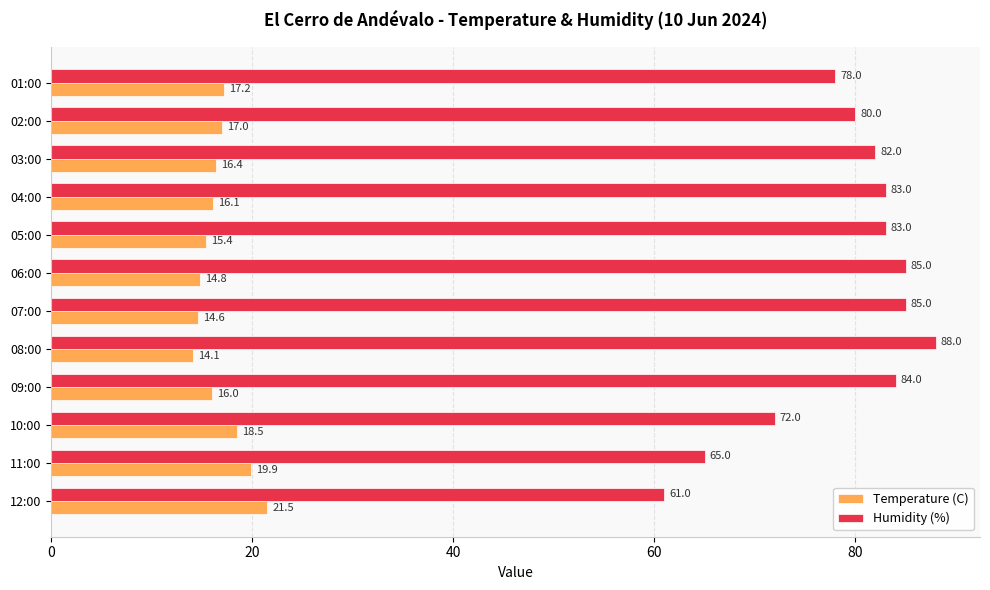

Which series has the largest range (max minus min)?

Humidity (%)